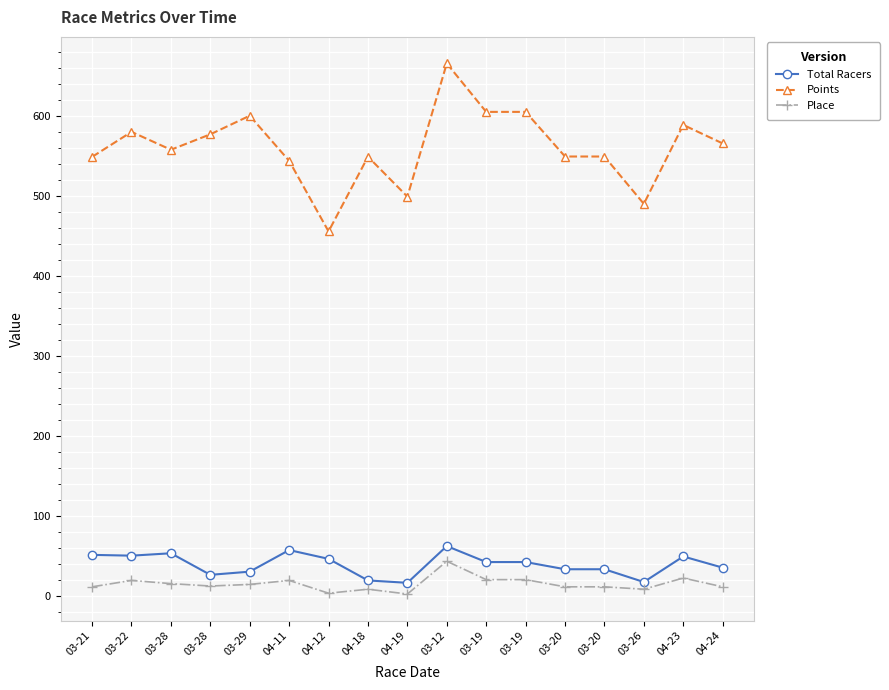

Reading right to left, what are all the values shown in this chart?

Total Racers: 04-24=35.0	04-23=49.0	03-26=17.0	03-20=33.0	03-20=33.0	03-19=42.0	03-19=42.0	03-12=62.0	04-19=16.0	04-18=19.0	04-12=46.0	04-11=57.0	03-29=30.0	03-28=26.0	03-28=53.0	03-22=50.0	03-21=51.0
Points: 04-24=566.0	04-23=589.1	03-26=490.3	03-20=549.6	03-20=549.6	03-19=605.5	03-19=605.5	03-12=666.1	04-19=499.4	04-18=549.4	04-12=455.8	04-11=544.2	03-29=600.6	03-28=577.4	03-28=558.1	03-22=580.4	03-21=549.1
Place: 04-24=11.0	04-23=22.0	03-26=8.0	03-20=11.0	03-20=11.0	03-19=20.0	03-19=20.0	03-12=43.0	04-19=2.0	04-18=8.0	04-12=3.0	04-11=19.0	03-29=14.0	03-28=12.0	03-28=15.0	03-22=19.0	03-21=11.0